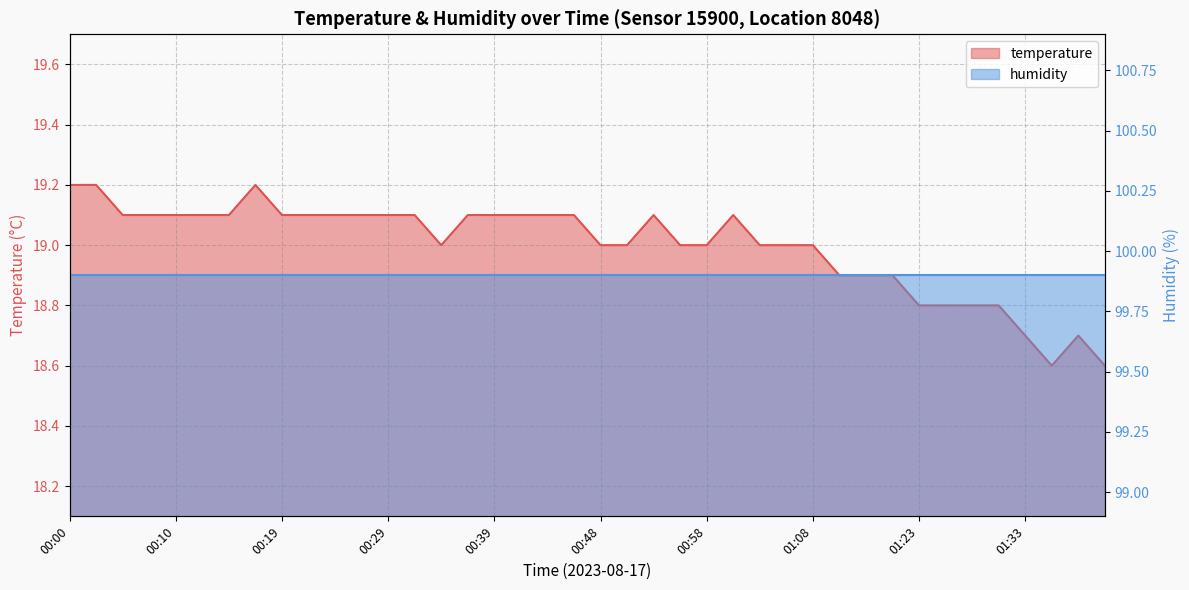

What is the ratio of the value at 00:19 to the value at 00:07?

1.0